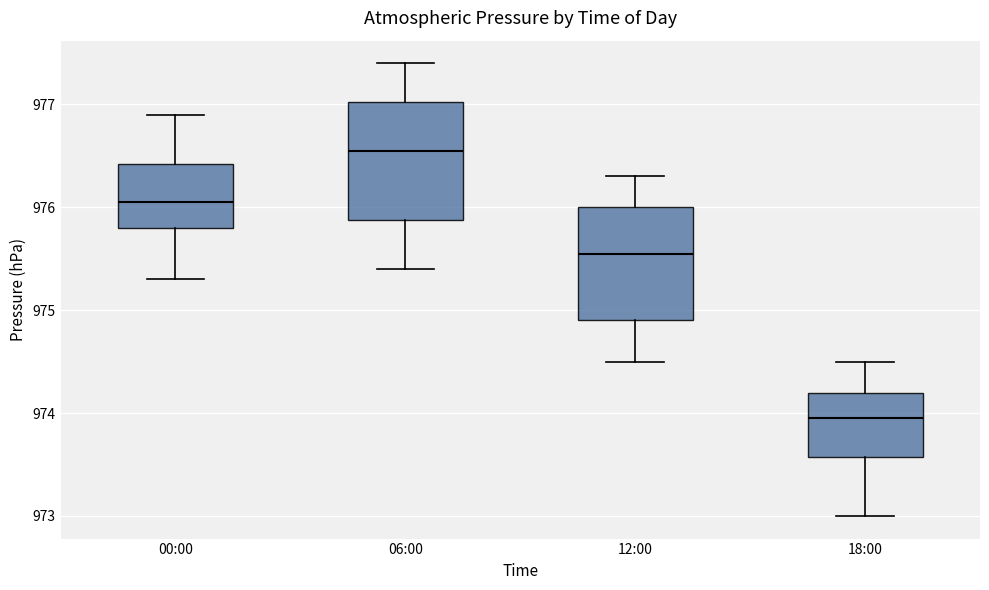

Reading left to right, transcribe this box plot: for each box, give where its median line is, the range the box spans, and where its two whiskers end, as read against the y-axis. The values are not printed on the chart, so give them approximately, as read against the axis.

00:00: median 976.1, box 975.8 to 976.4, whiskers 975.3 to 976.9
06:00: median 976.6, box 975.9 to 977.0, whiskers 975.4 to 977.4
12:00: median 975.6, box 974.9 to 976.0, whiskers 974.5 to 976.3
18:00: median 974.0, box 973.6 to 974.2, whiskers 973.0 to 974.5